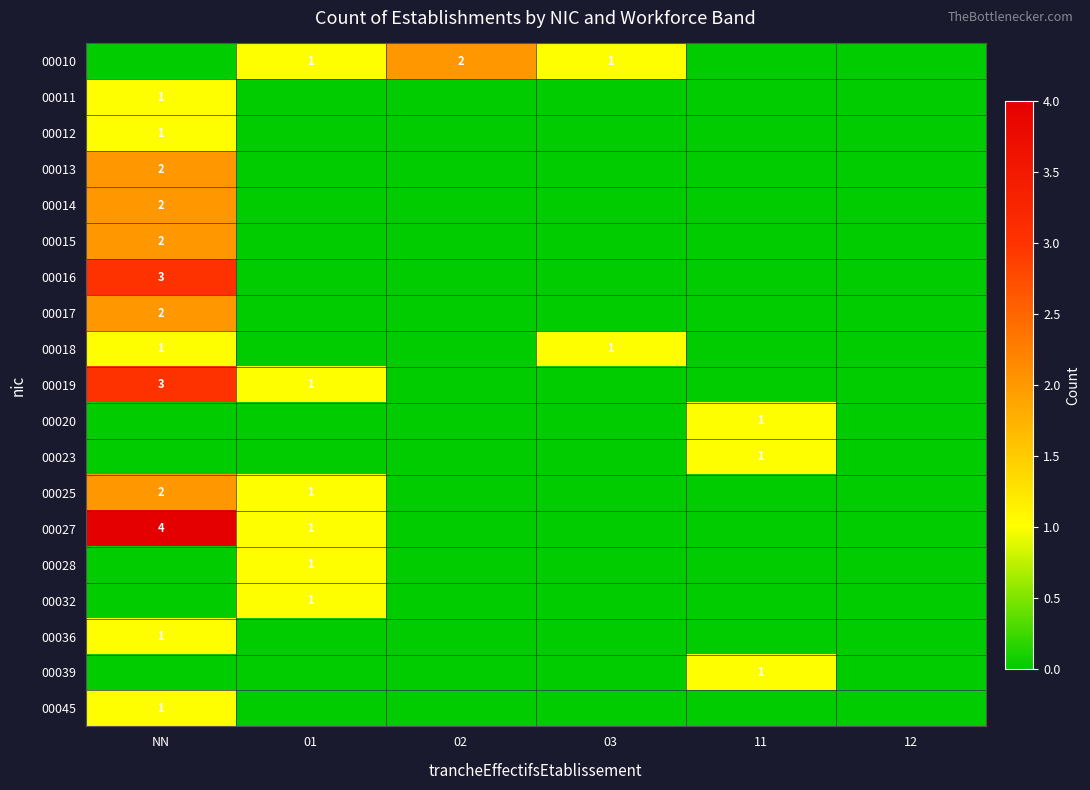

Is it true that 00045 equals 1 at NN?

True